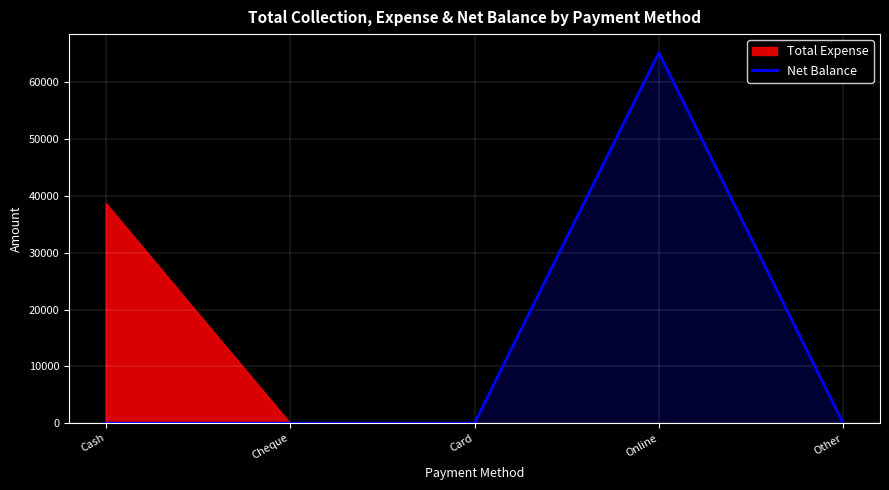

What is the label of the 3rd point from the right?

Card